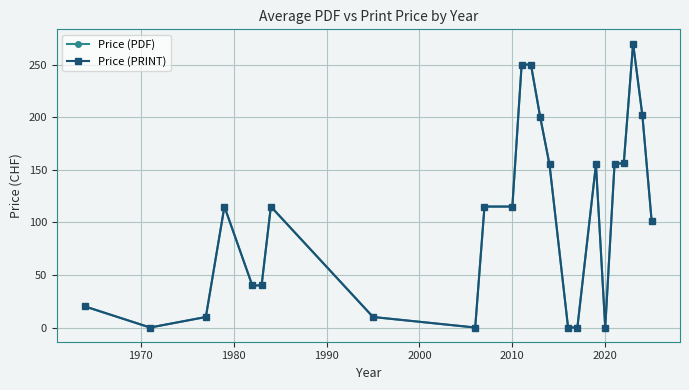

Does the chart have visible grid lines?

Yes